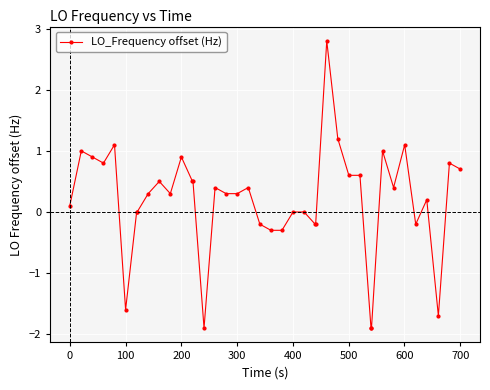

What is the value of the 6th point from the left?

-1.6